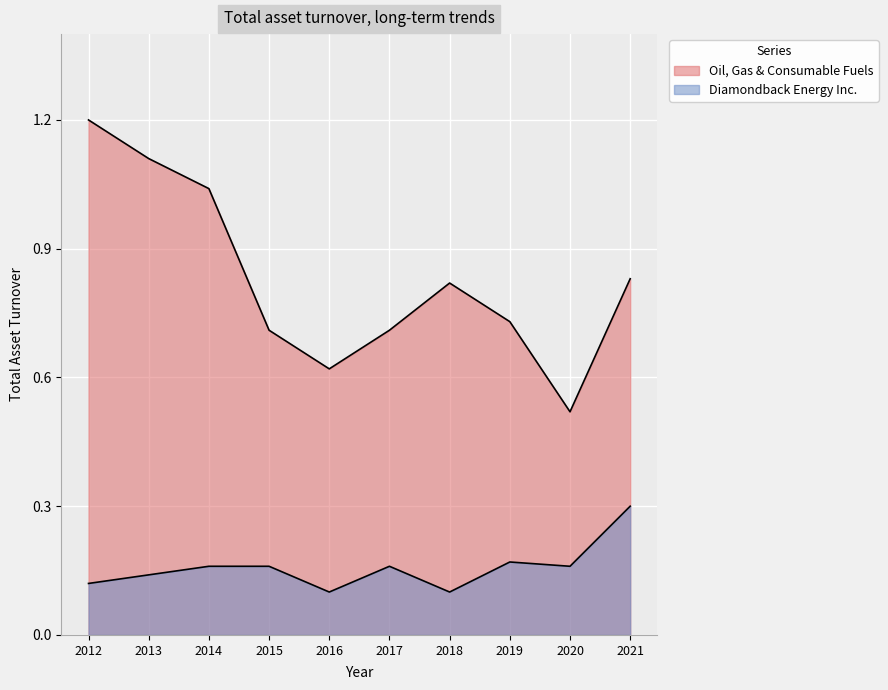

What is the total value across all series at 2018-12-31?

0.9